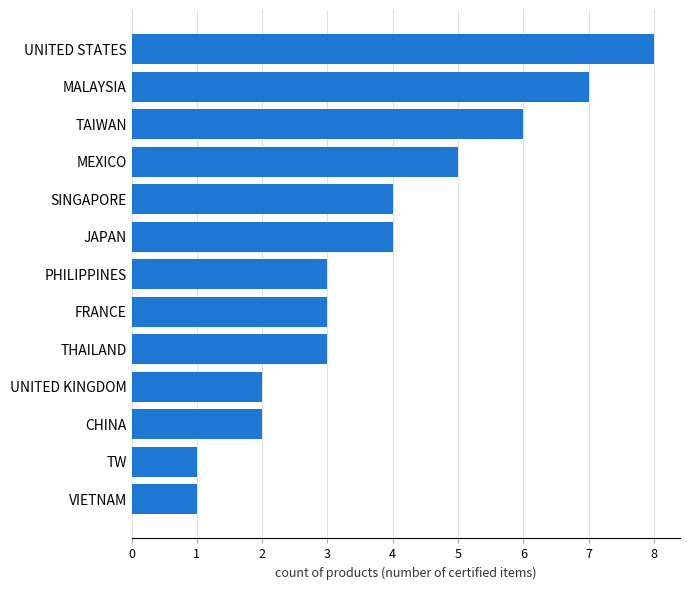

Which category has the highest value across all series?

UNITED STATES